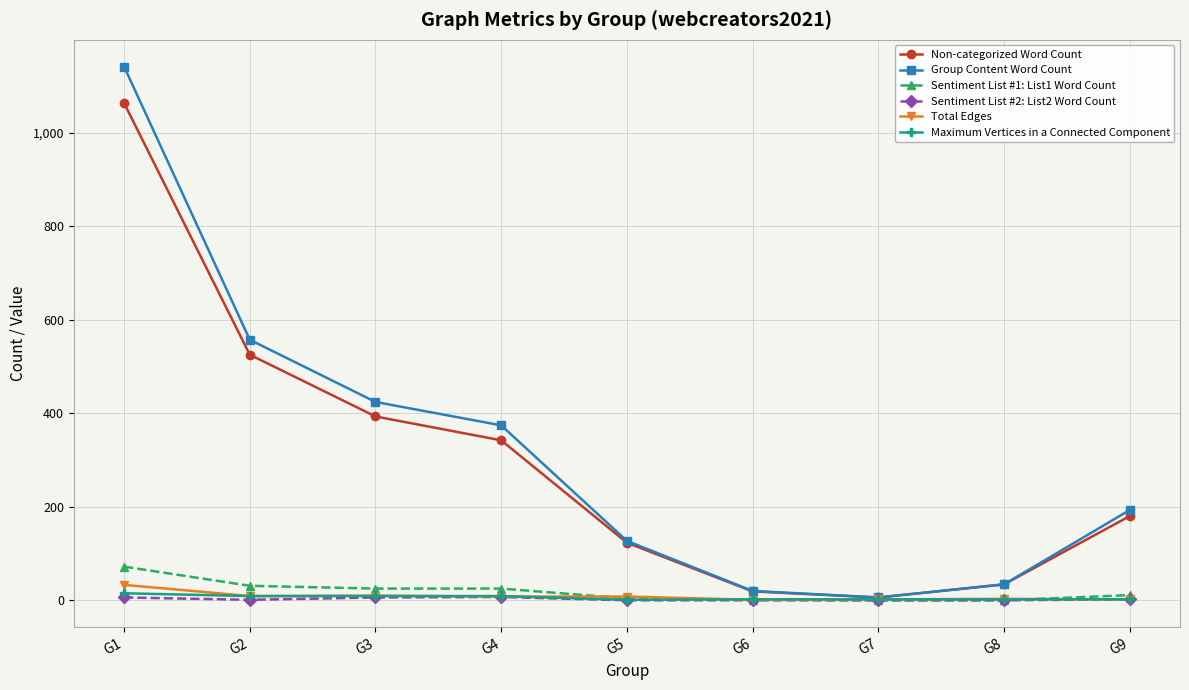

What is the sum of the Group Content Word Count values at G9 and G2?

750